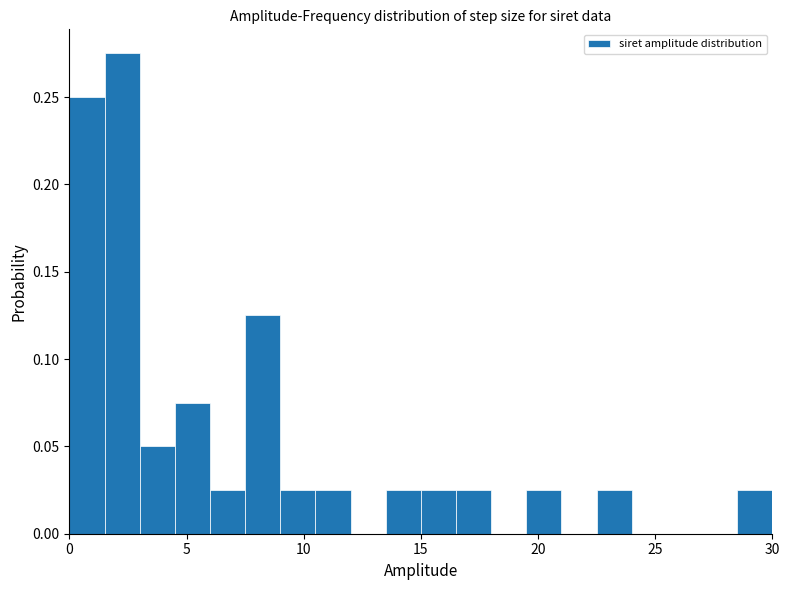

Read against the x-axis, roughly where is the centre of the tallest bar?

2.5